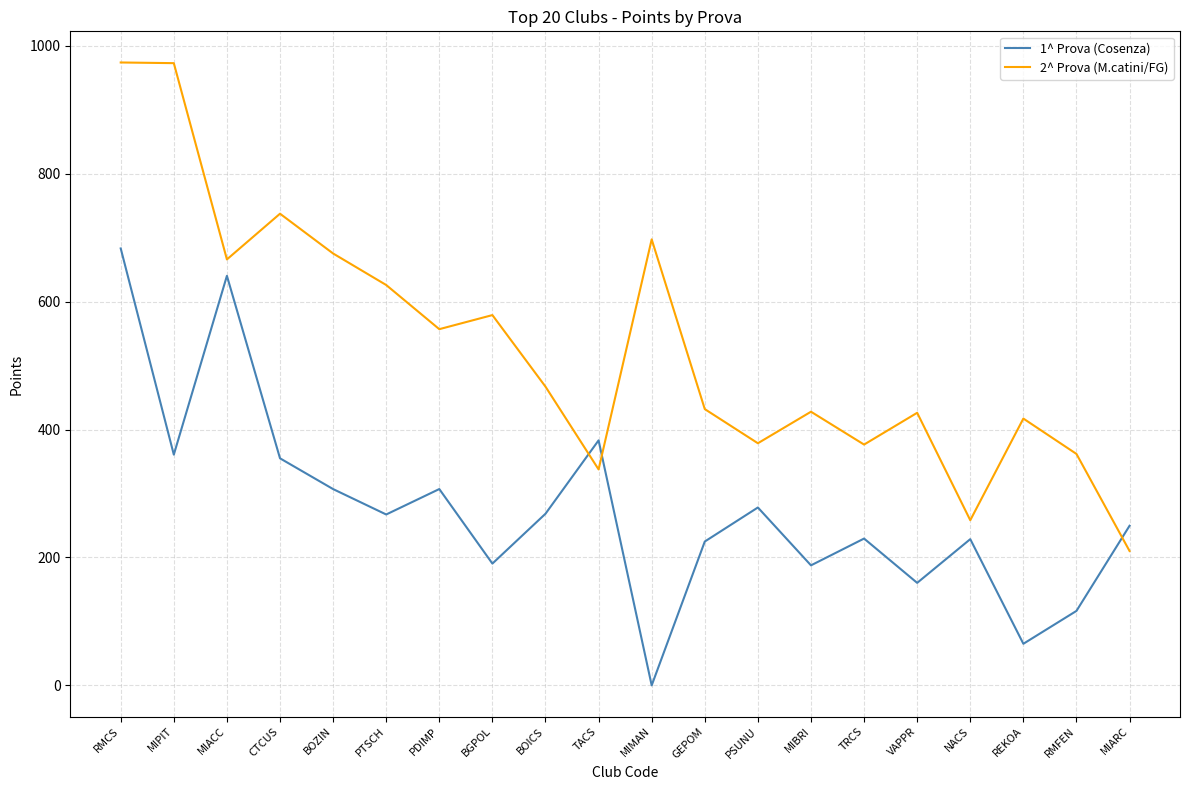

List the series in order of their overall mean, highest first.

2^ Prova (M.catini/FG), 1^ Prova (Cosenza)